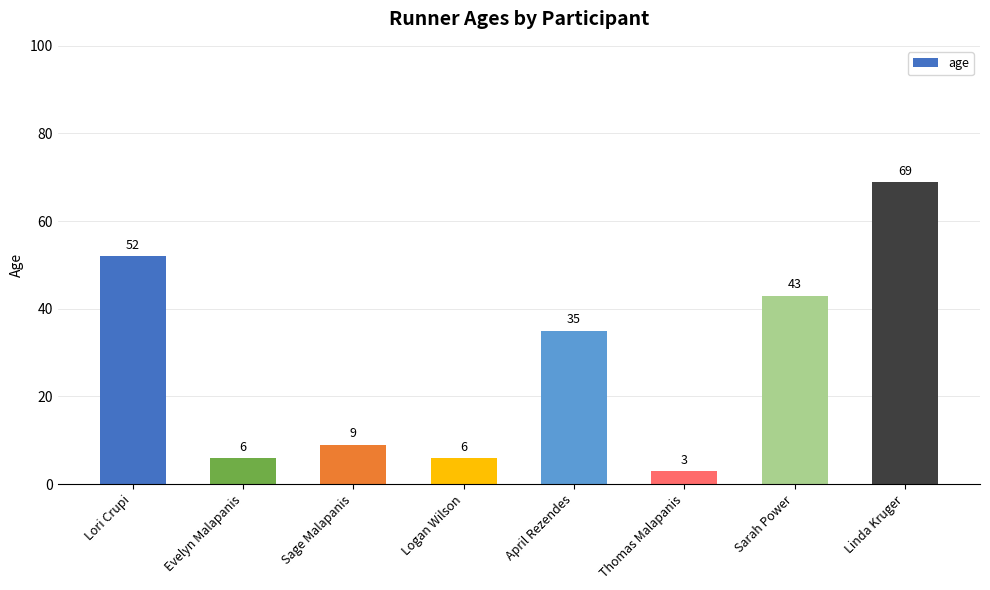

Are the bars grouped side by side (vs. stacked)?

No